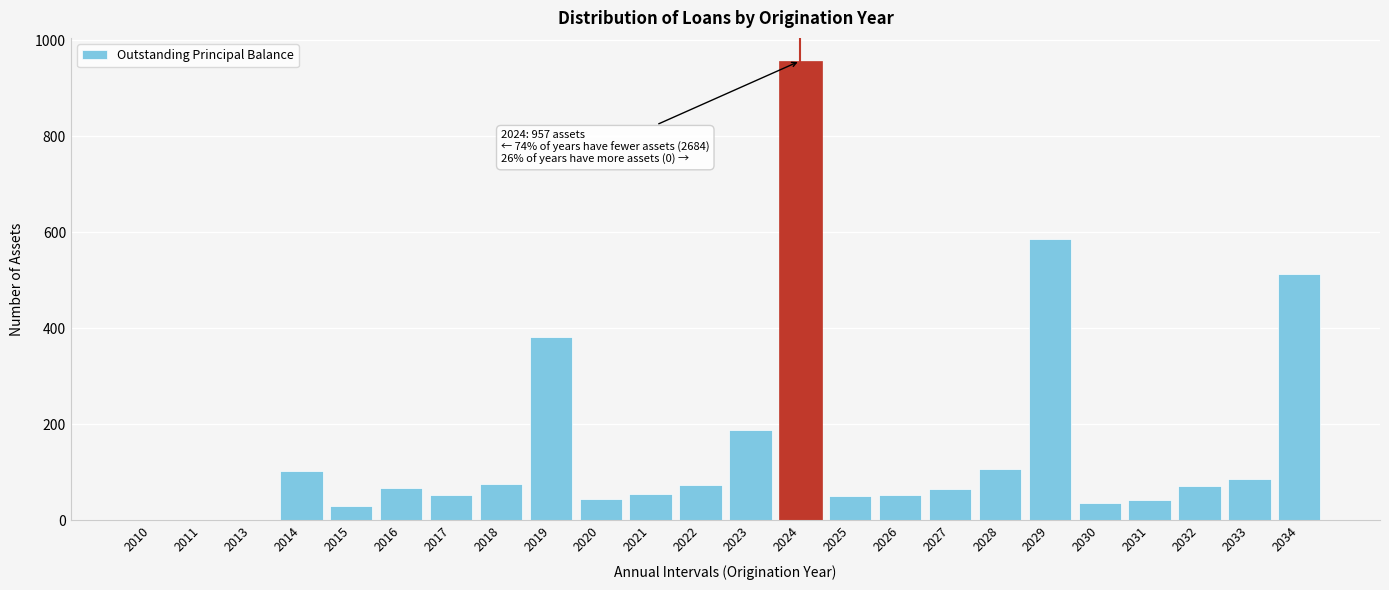

Is it true that the value at 2014 is 47?

False